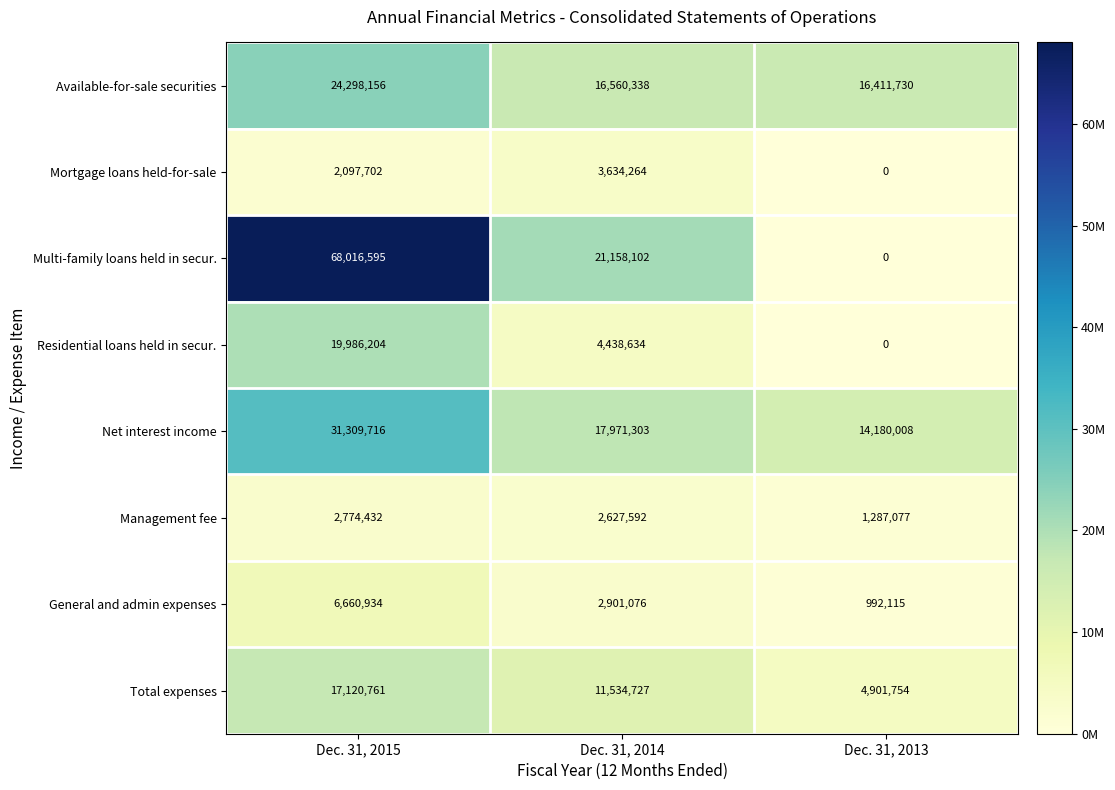

At which category is the sum across all series the highest?

Dec. 31, 2015